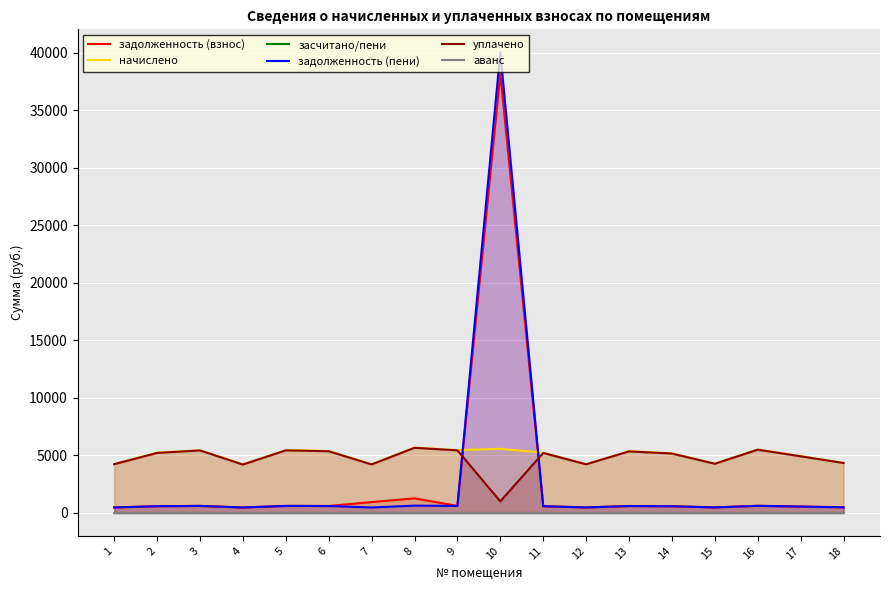

What is the difference between the maximum and second lowest values in the задолженность (взнос) series?

37707.0